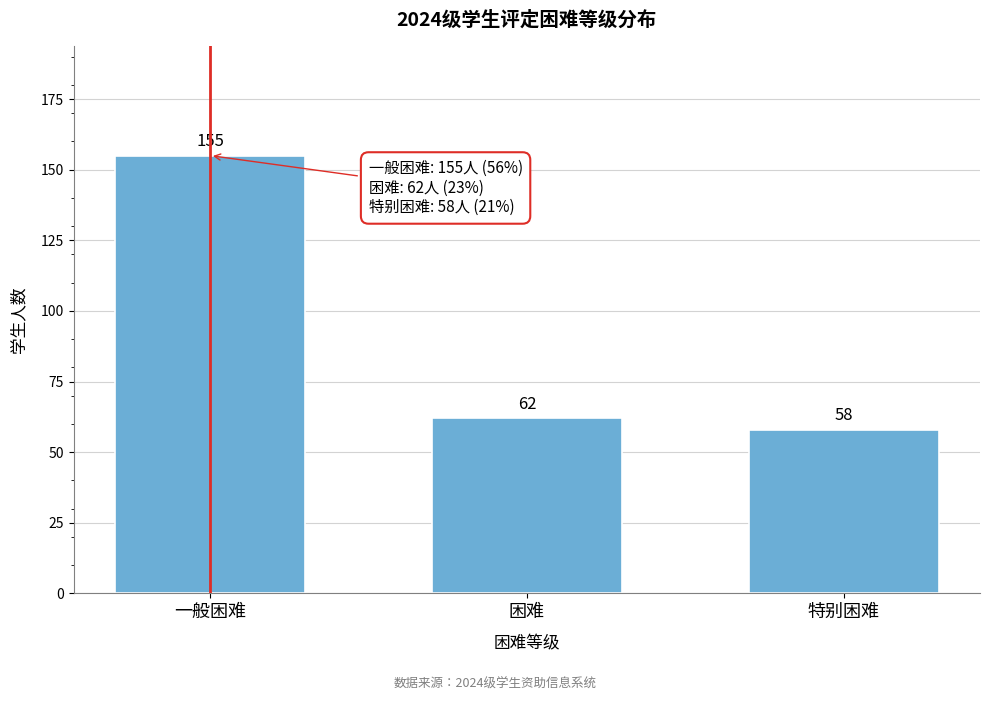

Reading left to right, extract all data points from this chart.

155	62	58